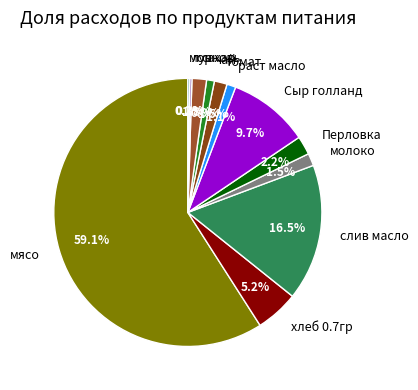

Which has a higher value, слив масло or сахар?

слив масло